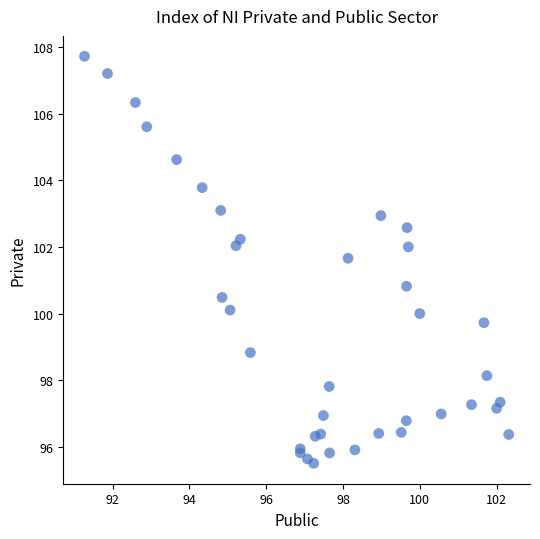

What Y value in the scatter plot is closest to 101?

100.8